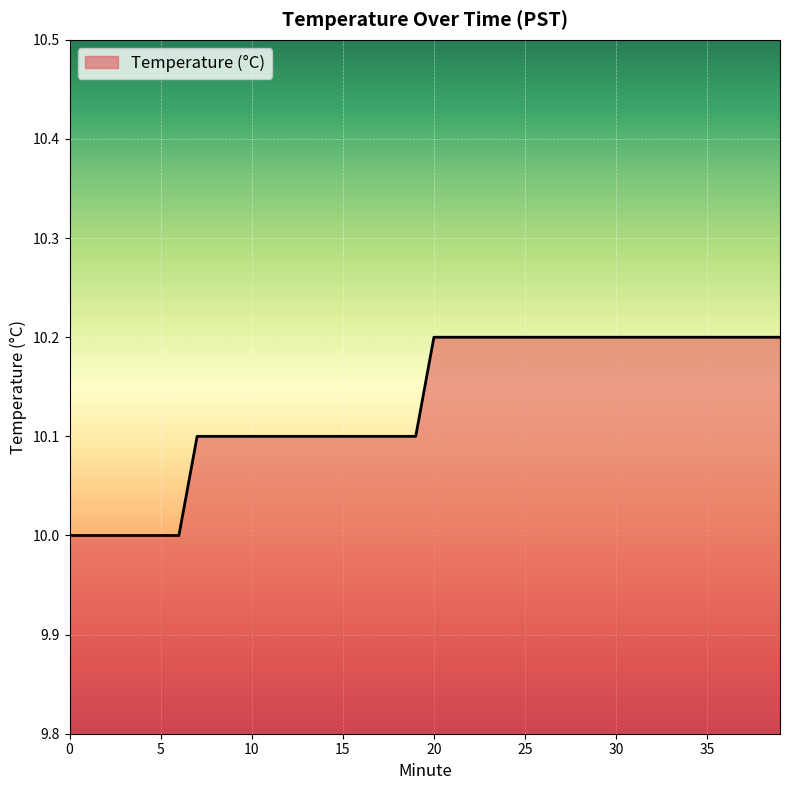

Does the chart have visible grid lines?

Yes